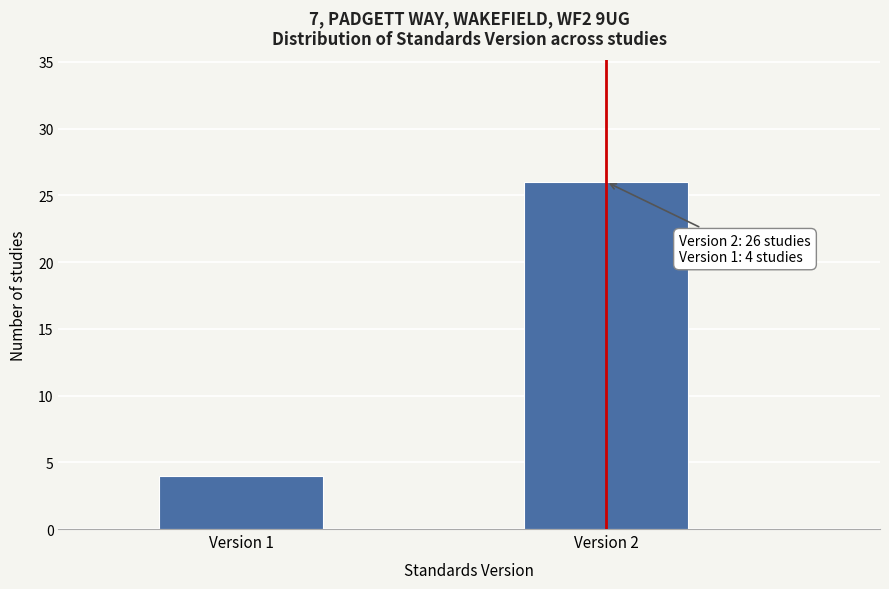

Reading right to left, extract all data points from this chart.

Version 2=26	Version 1=4